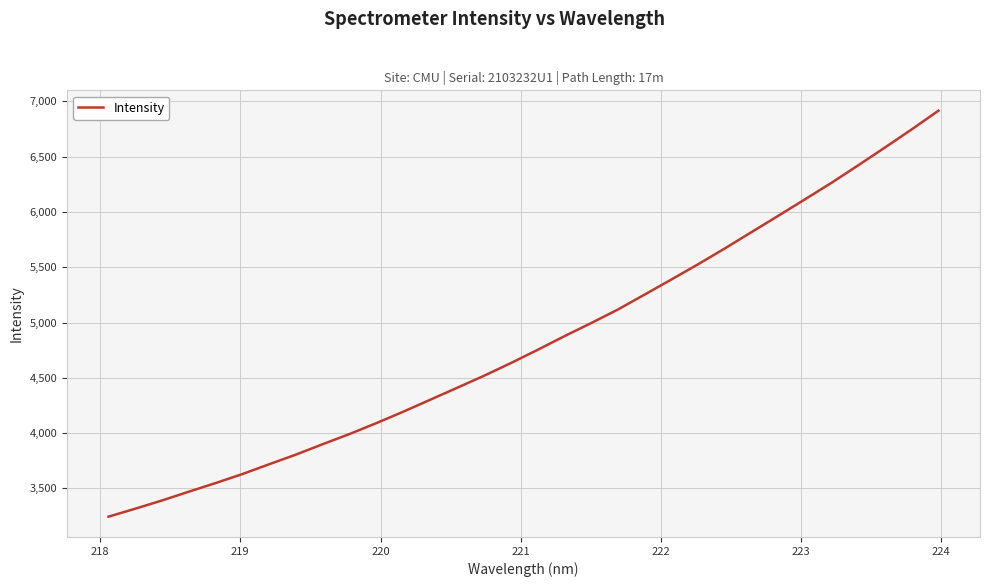

What is the minimum value shown in the chart?

3245.0